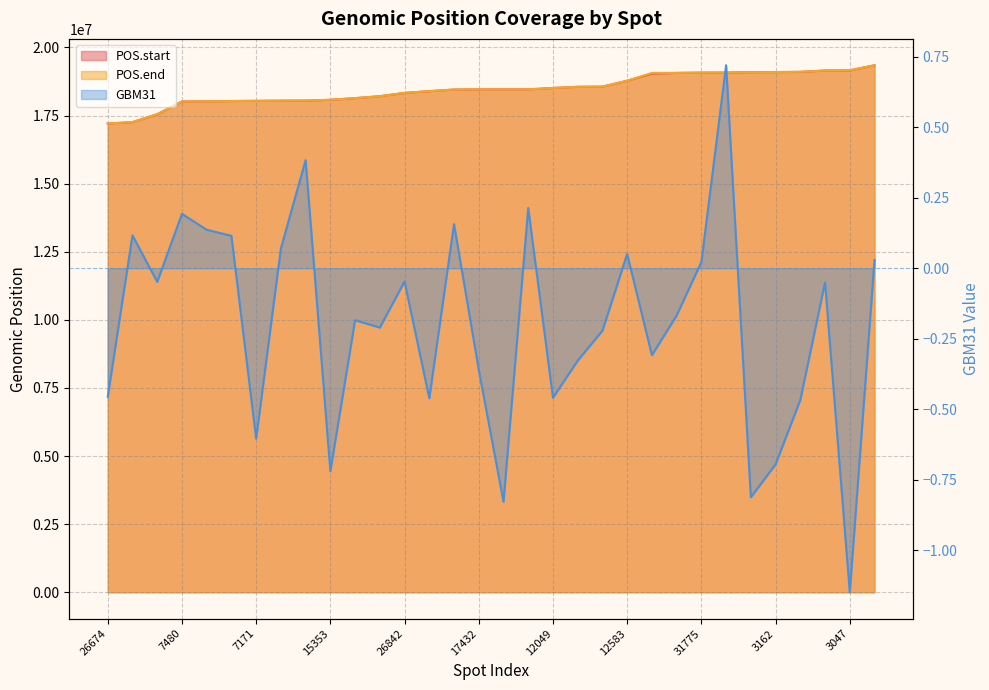

Reading right to left, what are all the values shown in this chart?

POS.start: 19345175.0	19155835.0	19151269.0	19101070.0	19094770.0	19092211.0	19075067.0	19073807.0	19063256.0	19035647.0	18775812.0	18559610.0	18553703.0	18510393.0	18460574.0	18459585.0	18458431.0	18453492.0	18394151.0	18329227.0	18208420.0	18137656.0	18075410.0	18046895.0	18045081.0	18038562.0	18032278.0	18019288.0	18015567.0	17545911.0	17257217.0	17206847.0
POS.end: 19345383.0	19159707.0	19151427.0	19104167.0	19095241.0	19092642.0	19076189.0	19074603.0	19063503.0	19063503.0	18776226.0	18560057.0	18554081.0	18510507.0	18460791.0	18459970.0	18458870.0	18453786.0	18394701.0	18329747.0	18208813.0	18138176.0	18078180.0	18049963.0	18045454.0	18039008.0	18032814.0	18020661.0	18016029.0	17549156.0	17257721.0	17207306.0
GBM31: 0.0	-1.2	-0.1	-0.5	-0.7	-0.8	0.7	0.0	-0.2	-0.3	0.1	-0.2	-0.3	-0.5	0.2	-0.8	-0.4	0.2	-0.5	-0.0	-0.2	-0.2	-0.7	0.4	0.1	-0.6	0.1	0.1	0.2	-0.0	0.1	-0.5